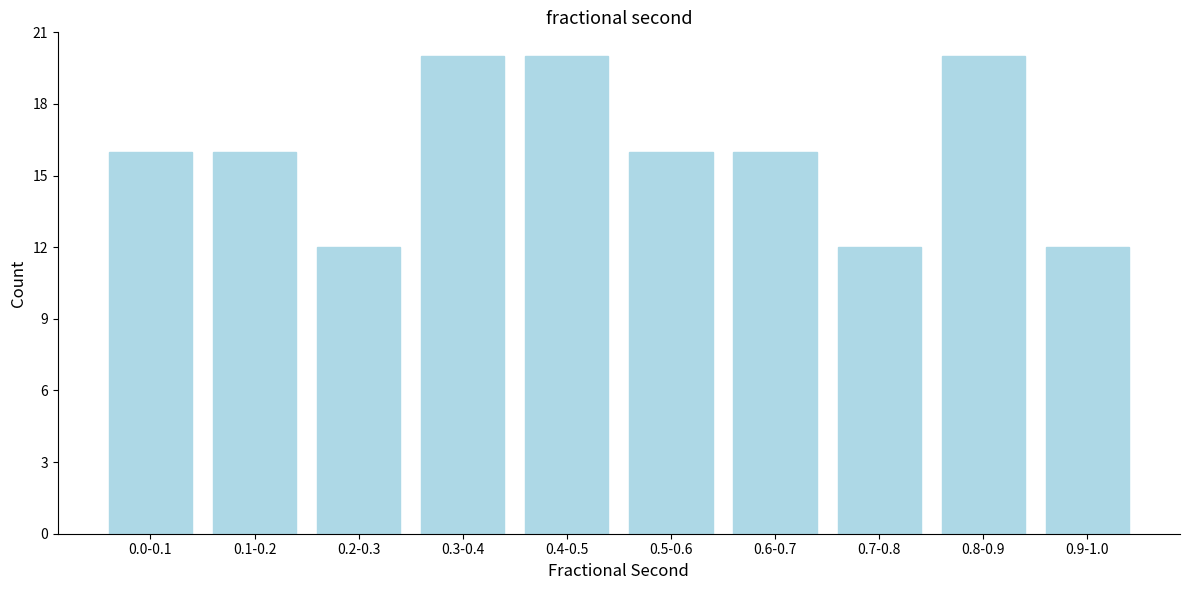

Reading left to right, extract all data points from this chart.

0.0-0.1=16	0.1-0.2=16	0.2-0.3=12	0.3-0.4=20	0.4-0.5=20	0.5-0.6=16	0.6-0.7=16	0.7-0.8=12	0.8-0.9=20	0.9-1.0=12